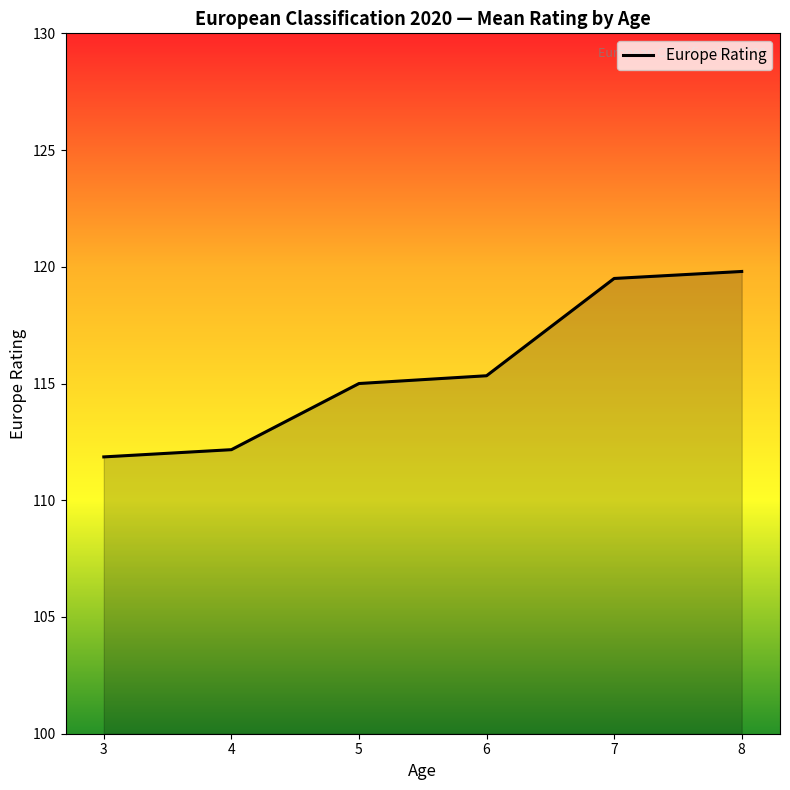

True or false: the data shows 59.8 at 5.

False